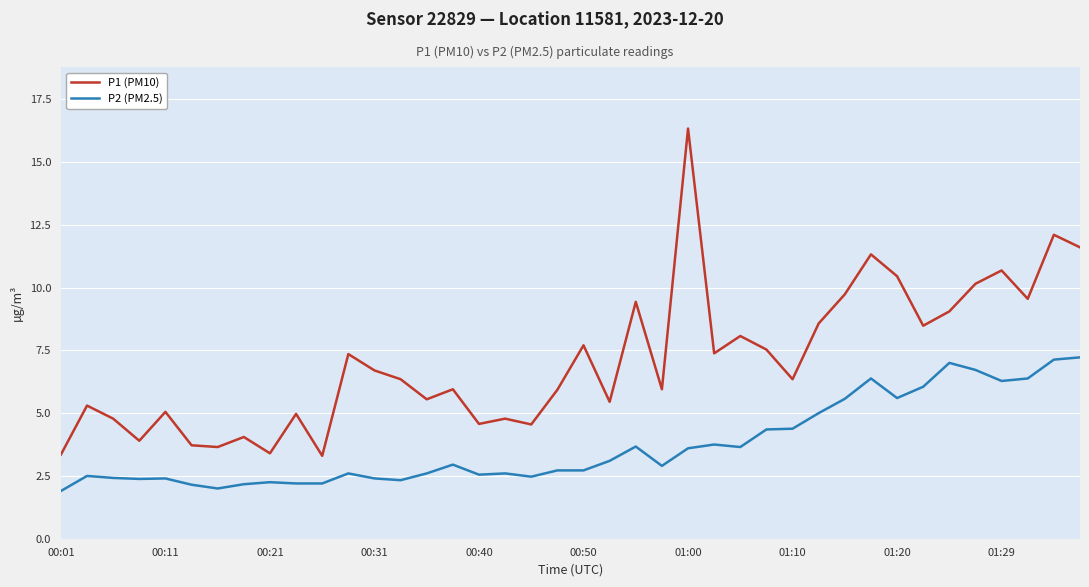

List the series in order of their overall mean, highest first.

P1 (PM10), P2 (PM2.5)